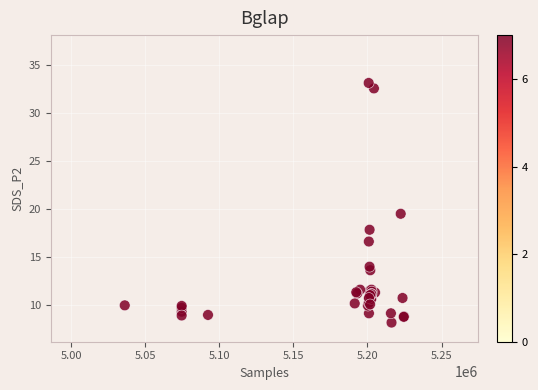

What Y value in the scatter plot is closest to 20?

19.5